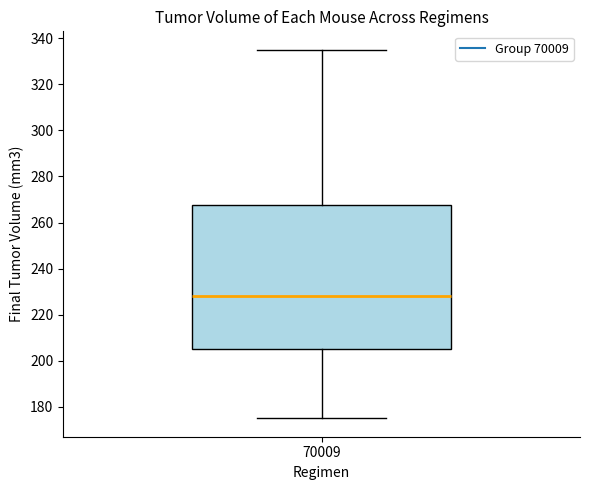

Read this box plot against the y-axis: the position of the median line, the range covered by the box, and the ends of both whiskers. The values are not printed on the chart, so give them approximately, as read against the axis.

median 228, box 206 to 268, whiskers 176 to 336